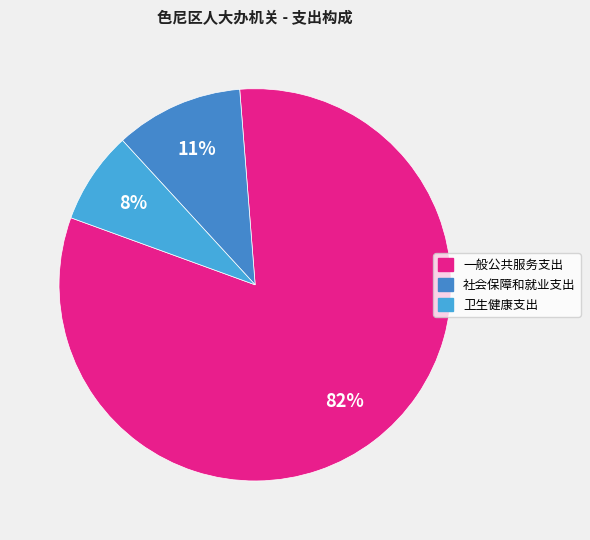

Is it true that 一般公共服务支出 is 72% of the pie?

False